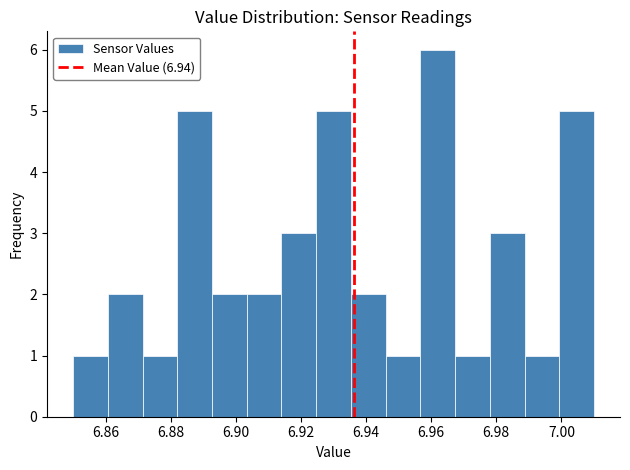

What is the height of the bar covering 6.956 to 6.968 on the x-axis? Neither the bar edges nor the heights are printed on the chart, so give them approximately, as read against the axes.

6